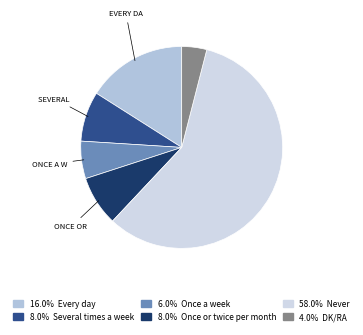

How many slices are in this pie chart?

6